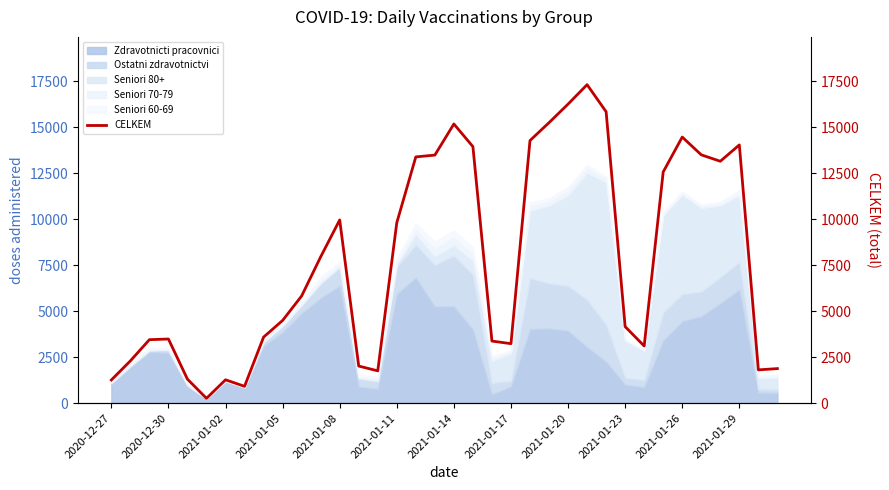

The value of Zdravotnicti pracovnici at 2020-12-27 is 1769. True or false?

False